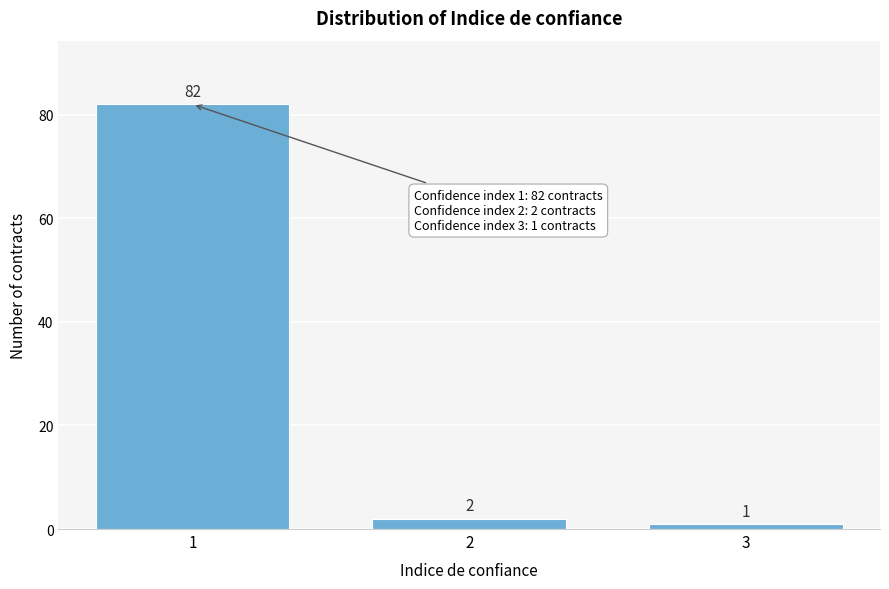

Which range on the x-axis has the tallest bar?

0.5 to 1.5